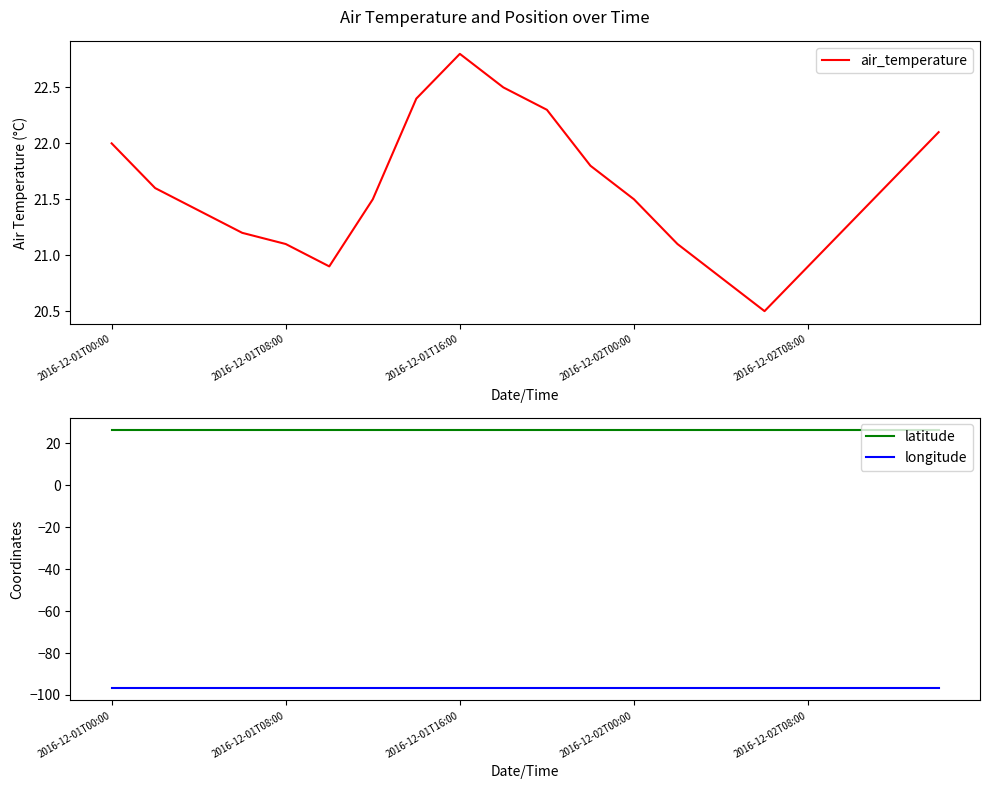

How many distinct data groups are displayed?

3